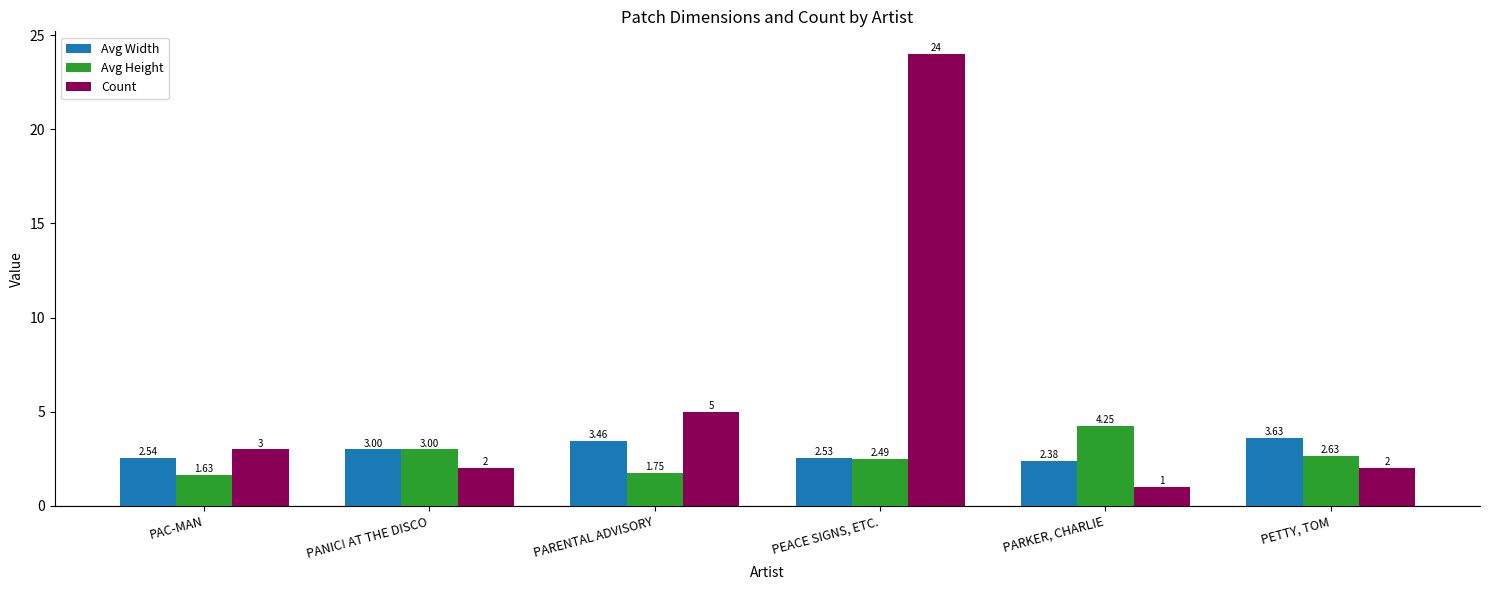

How many series are shown in this chart?

3